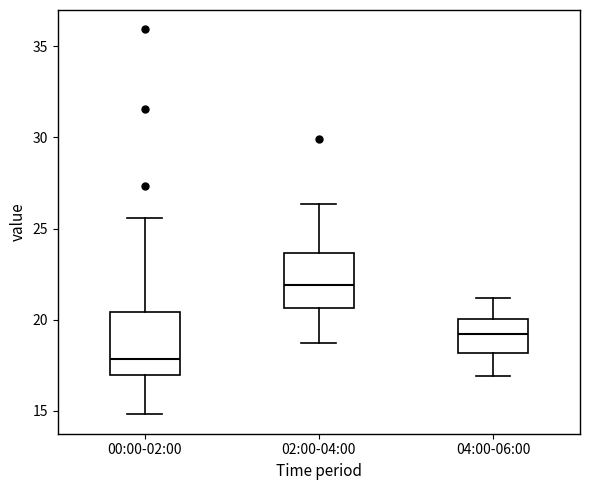

Which box's median line is the highest?

02:00-04:00